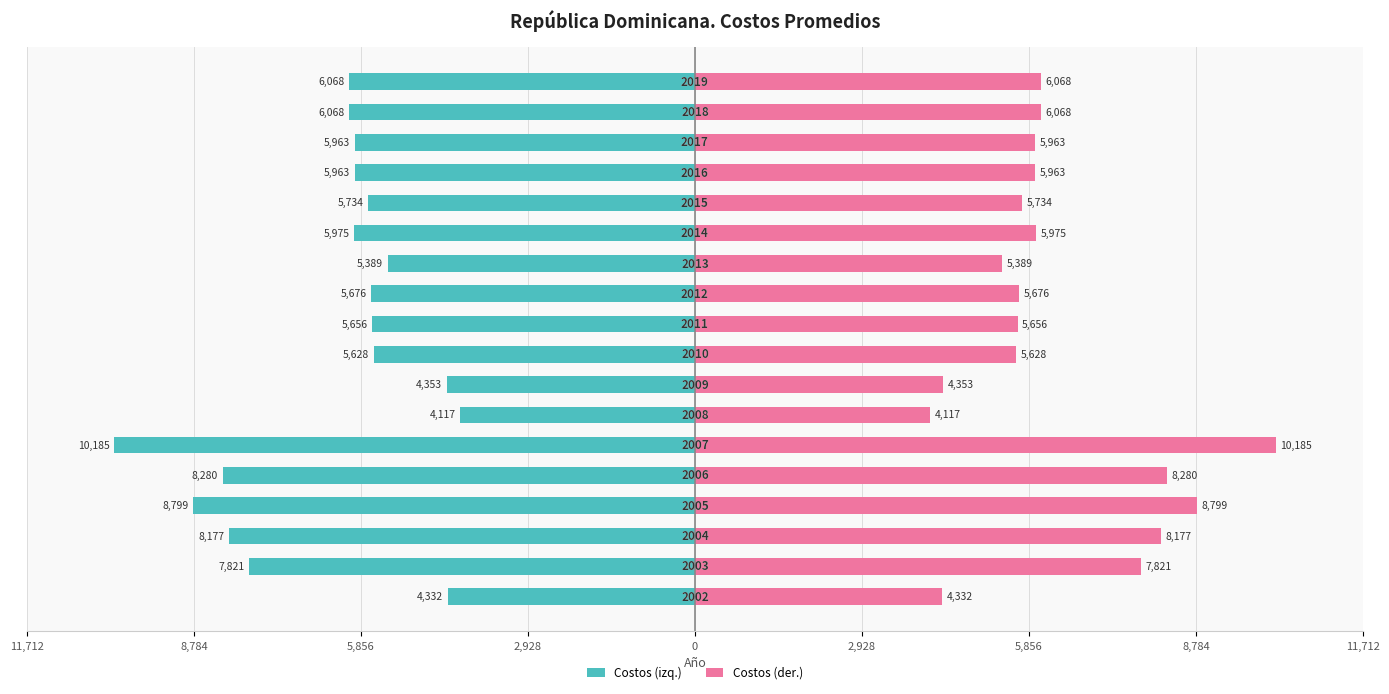

What is the lowest value of the Costos (izq.) series?

-10184.5